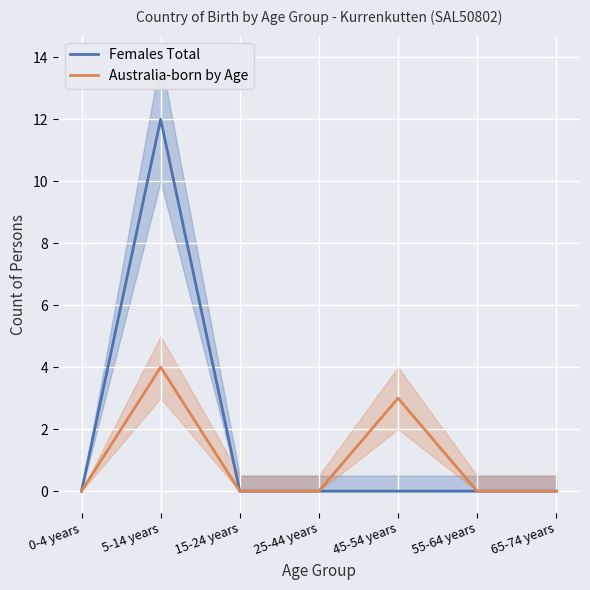

Does the chart display data point markers on the line(s)?

No